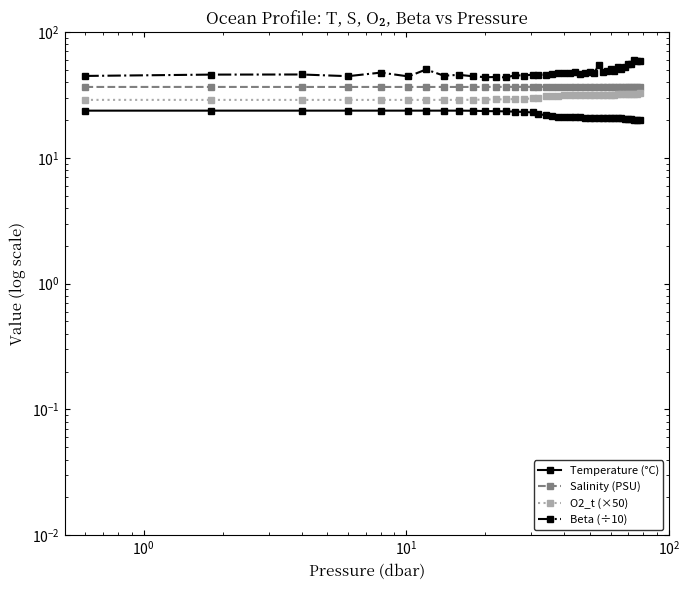

Does the chart have visible grid lines?

No